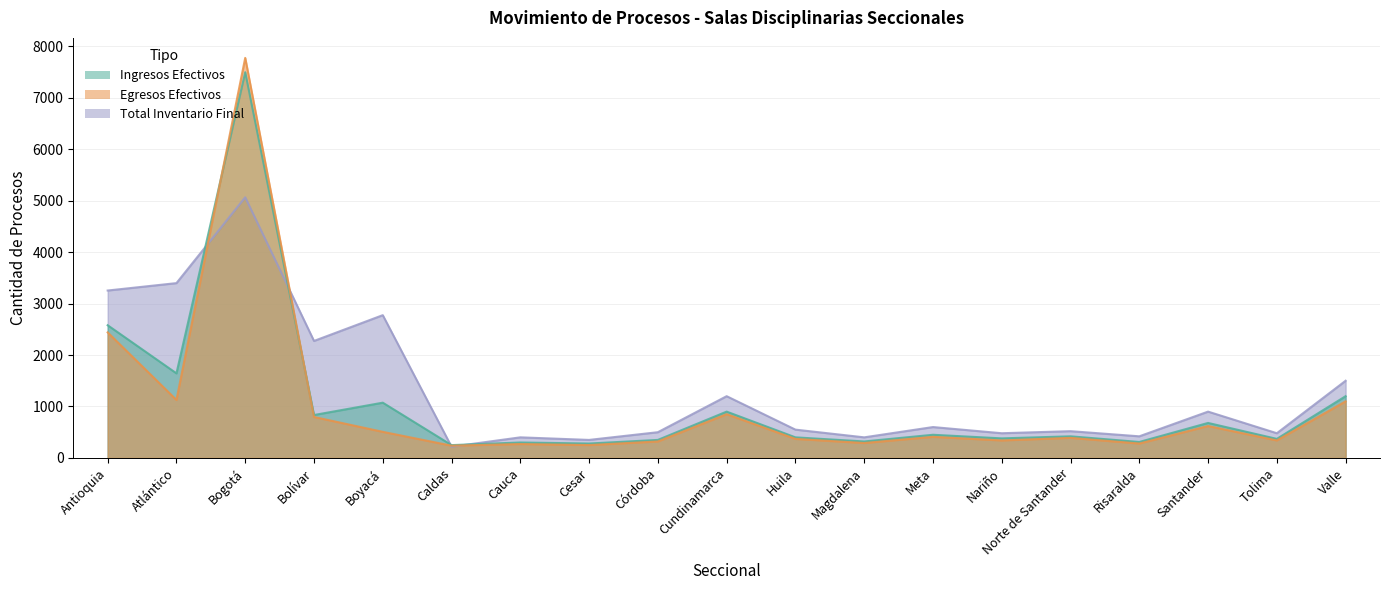

What is the average value of the Ingresos Efectivos series?

1065